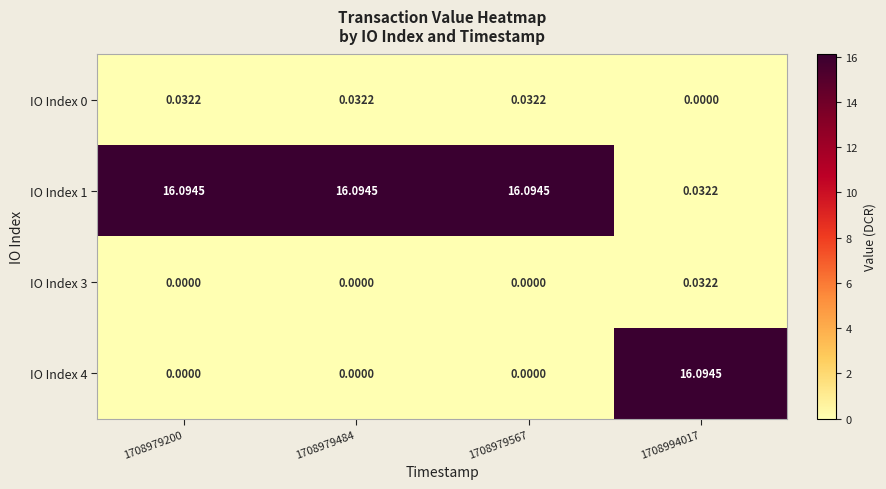

What is the spread (max minus min) of values at 1708979484?

16.1